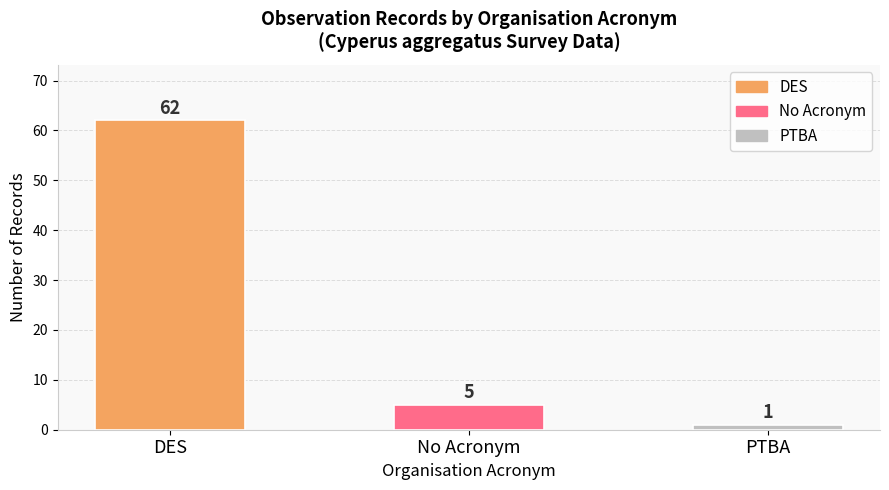

List the labels in order of value, smallest first.

PTBA, No Acronym, DES